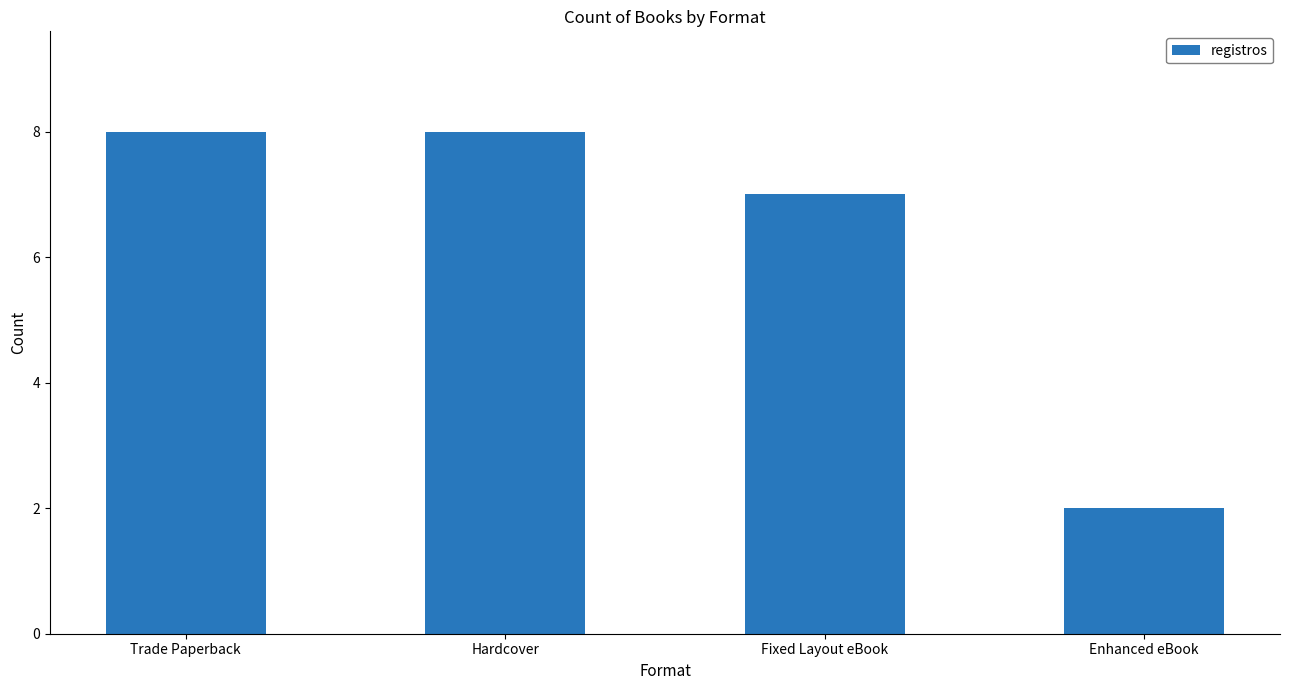

What is the label of the 2nd bar from the right?

Fixed Layout eBook